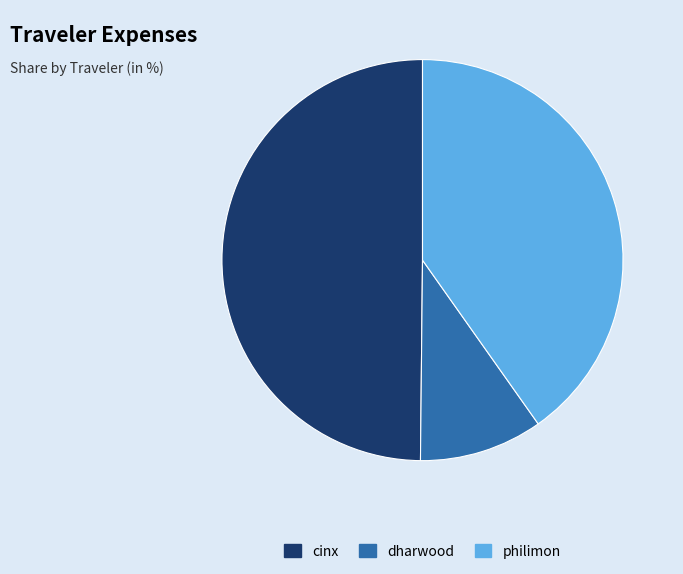

Rank the categories by value from highest to lowest.

cinx, philimon, dharwood